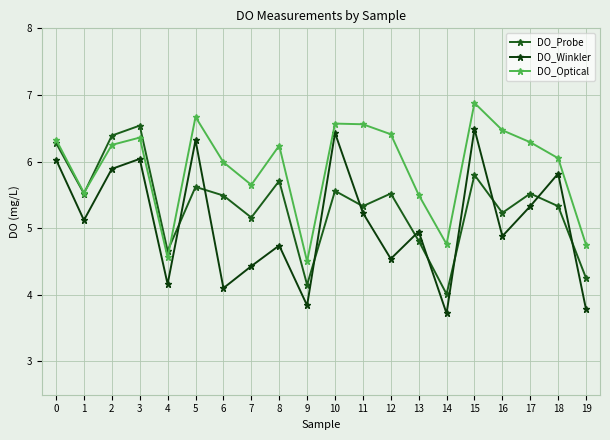

What is the sum of all DO_Optical values?

118.3